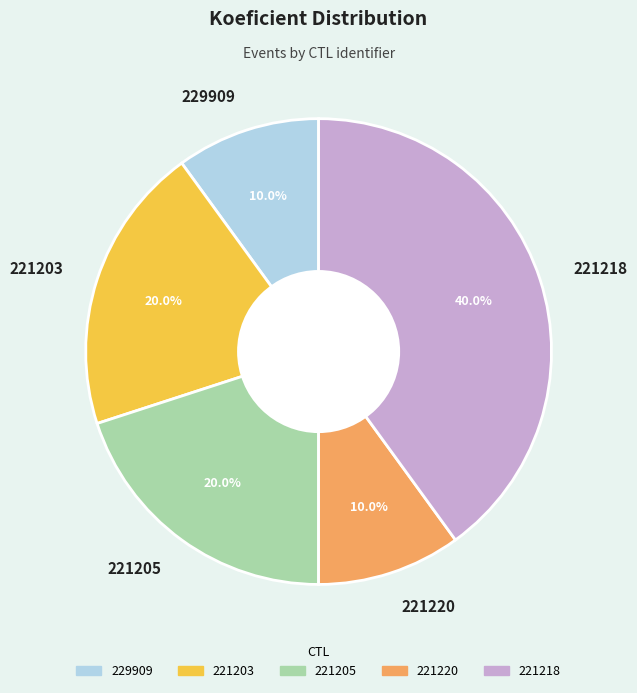

To the nearest percent, what is the difference between the largest and smallest slice percentages?

30%